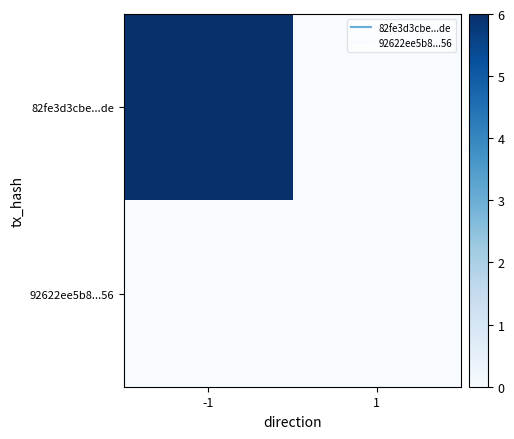

Between -1 and 1, which series saw the biggest shift?

82fe3d3cbe...de